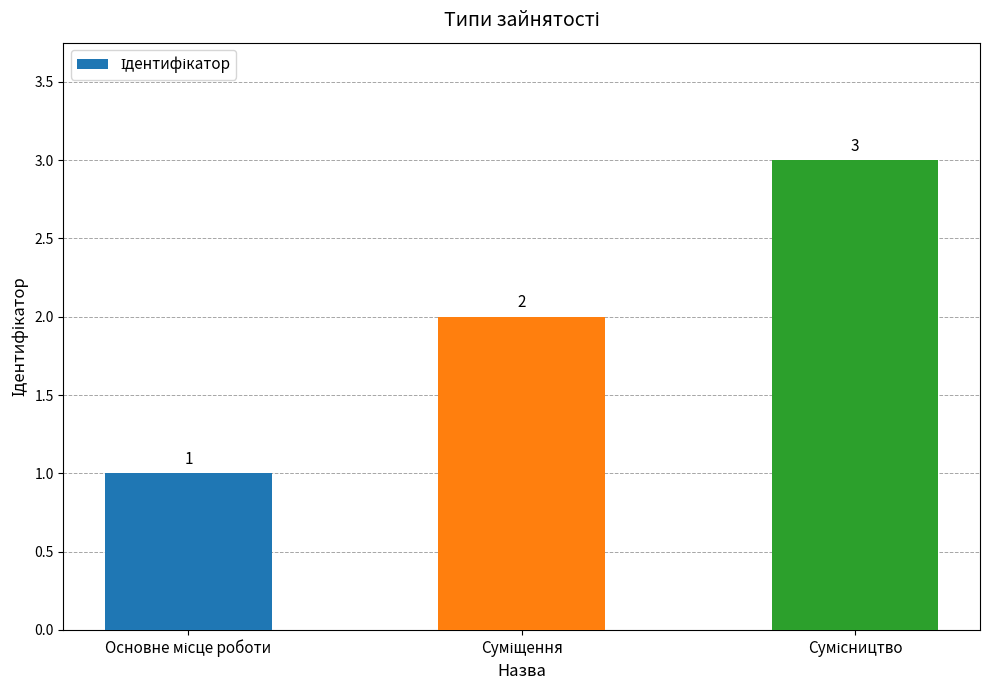

What is the minimum value shown in the chart?

1